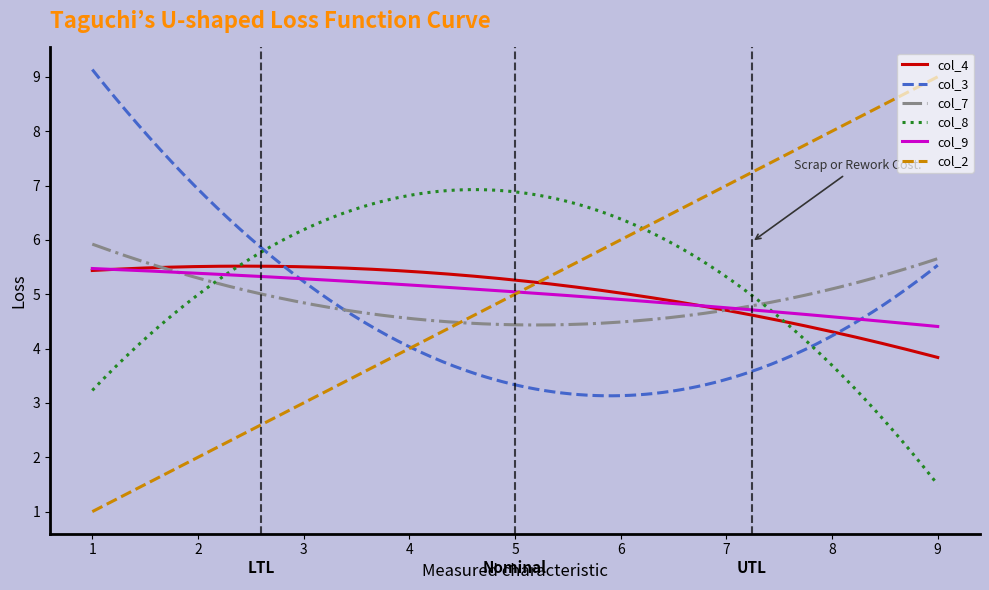

At how many categories does at least one series exceed 2?

300